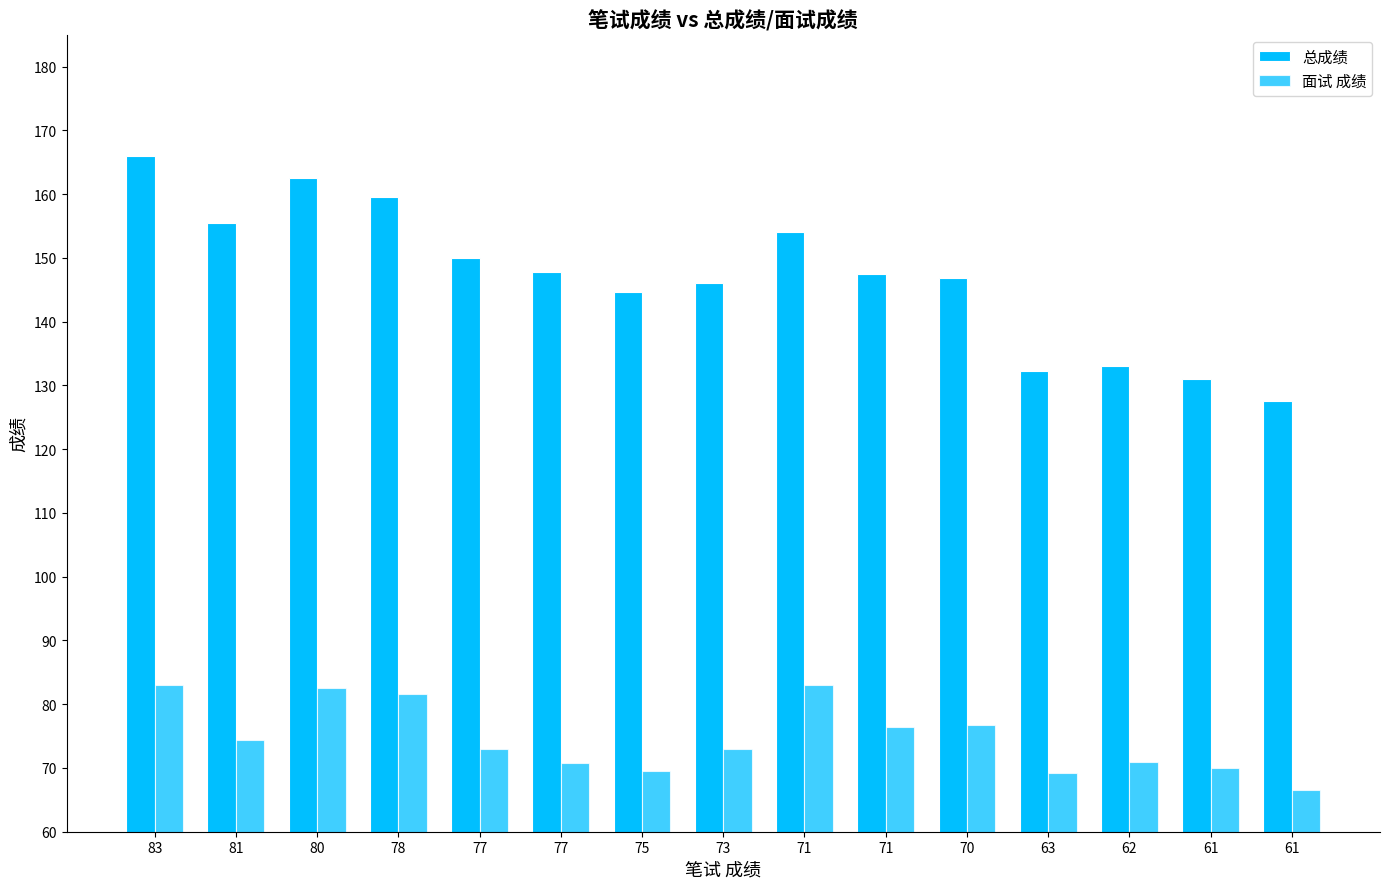

Does the chart contain any negative values?

No